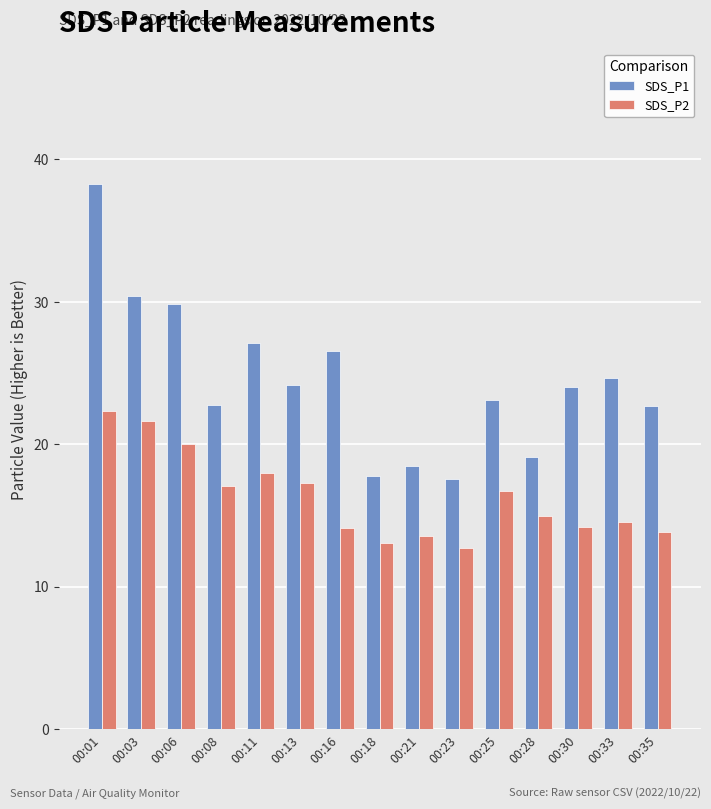

At which label does SDS_P1 first exceed 24?

00:01